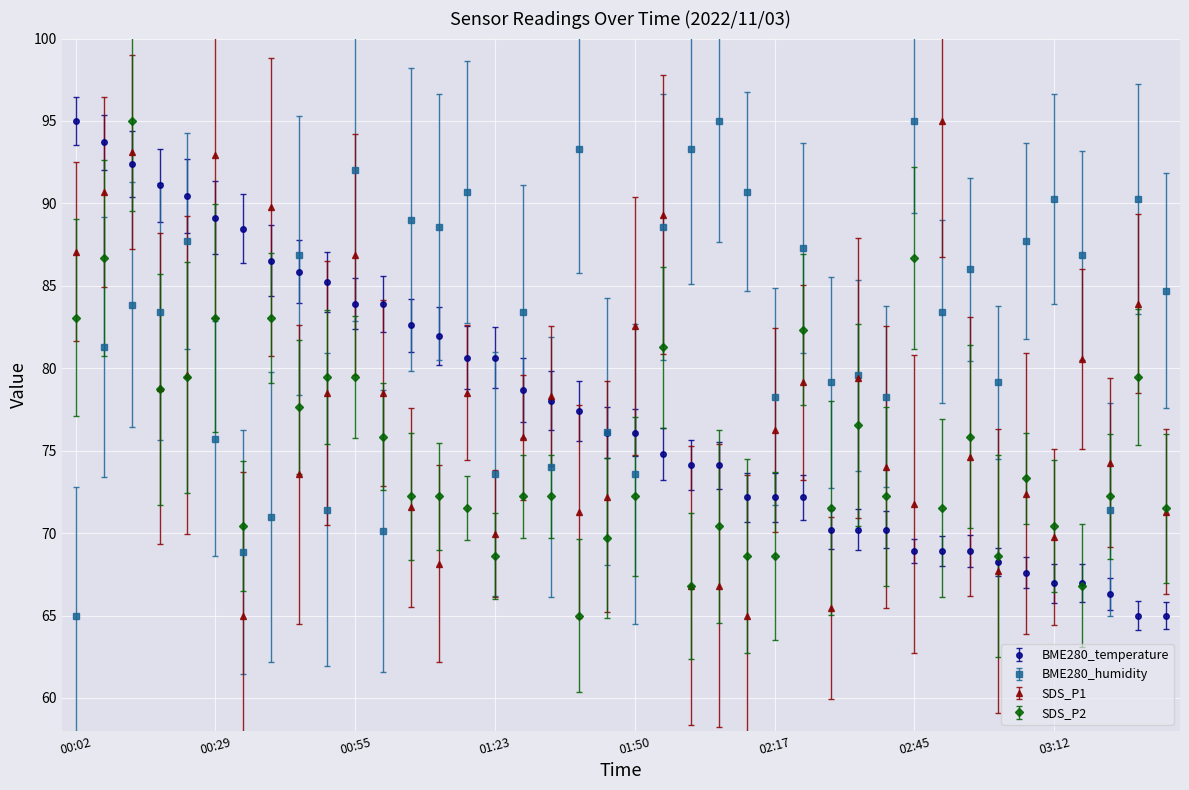

What is the value of the BME280_humidity point at the 31st from the left?

95.0